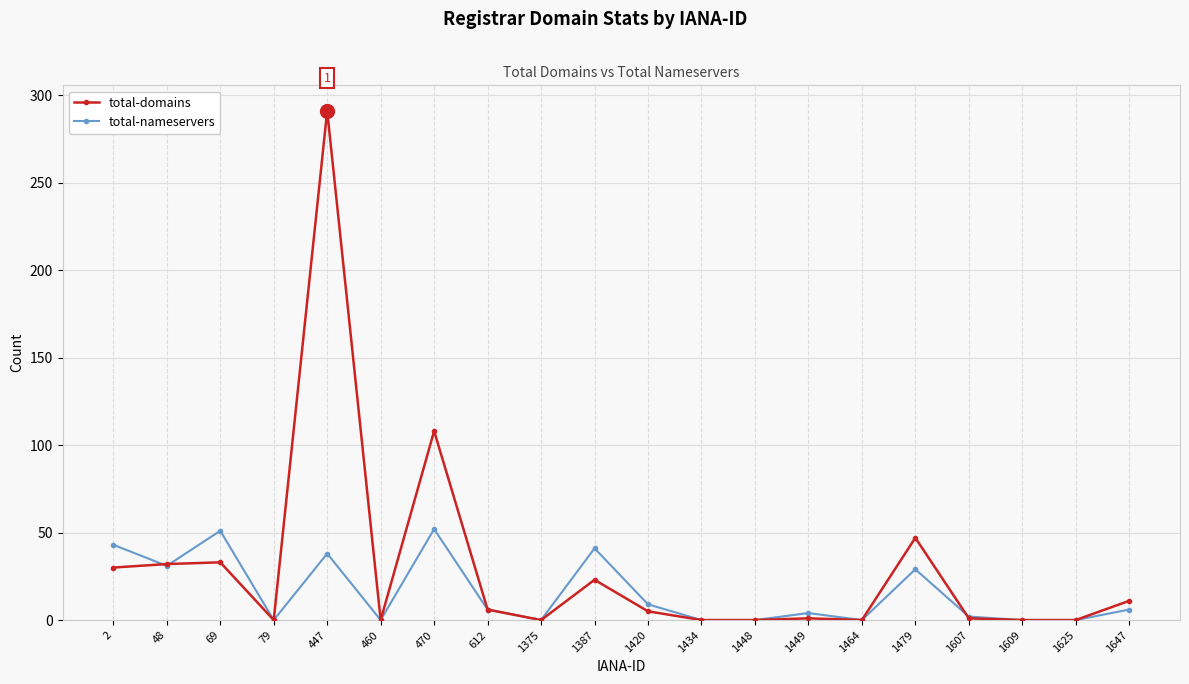

The total-domains series shows 0 at 460. True or false?

True